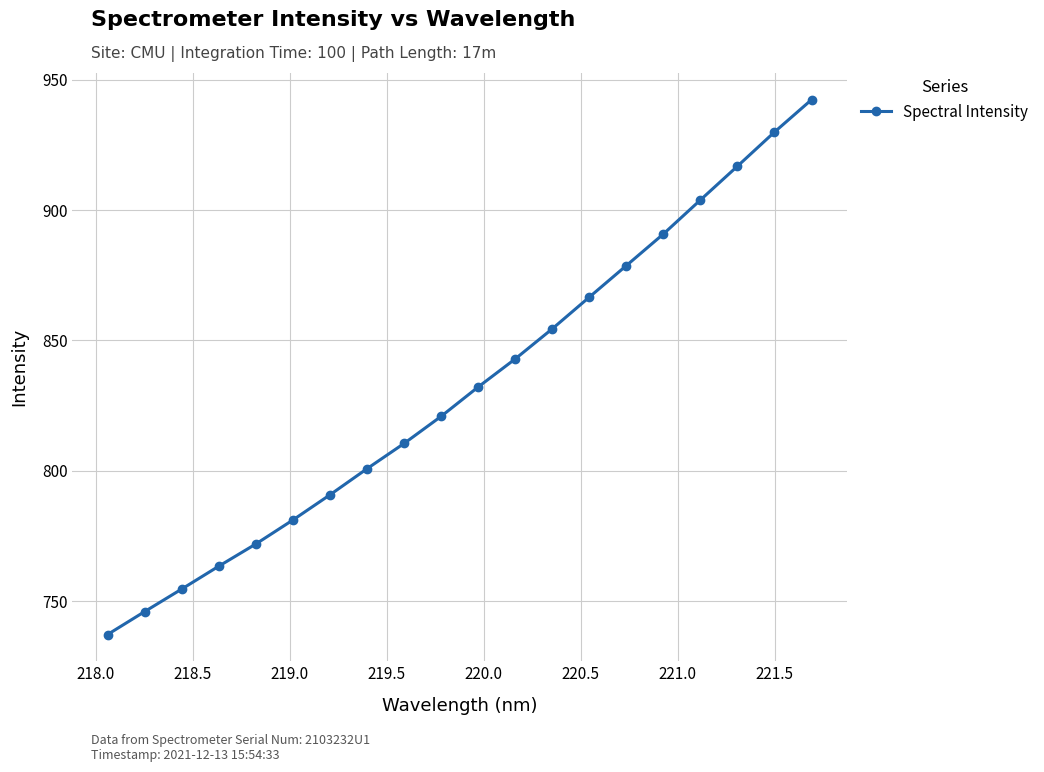

What is the average value?

831.8